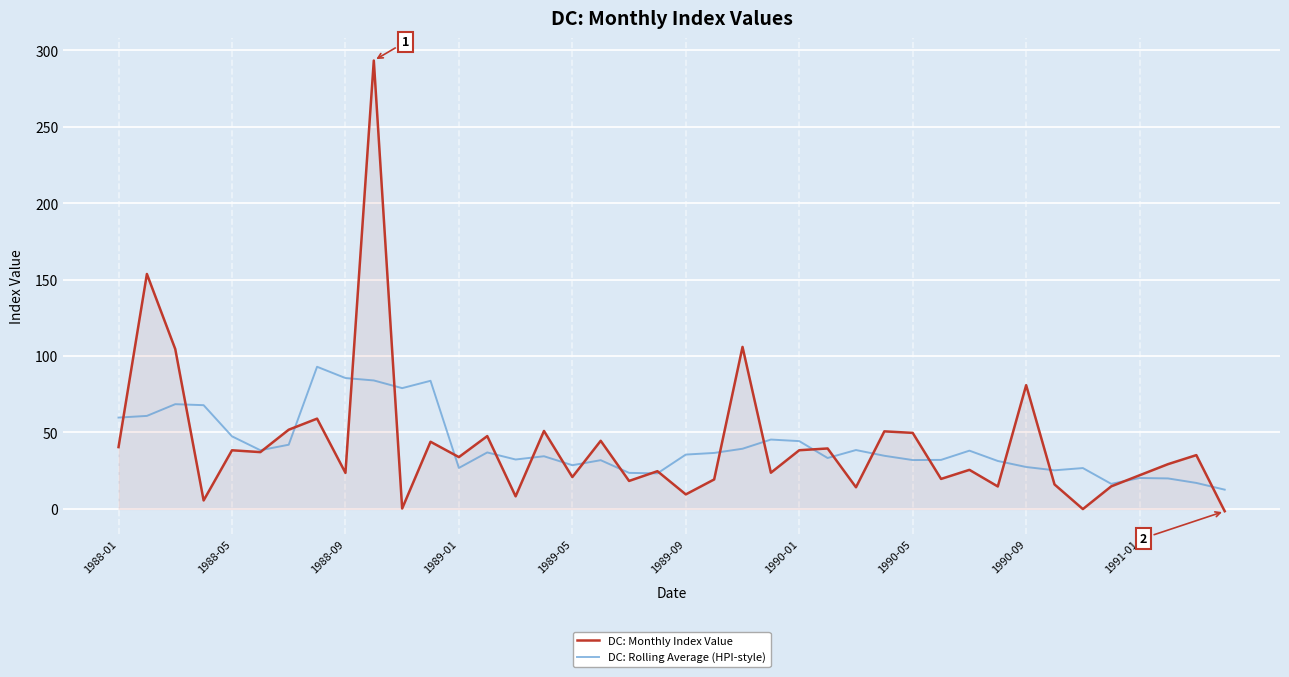

After their last crossing, which series has the higher values: DC: Monthly Index Value or DC: Rolling Average (HPI-style)?

DC: Rolling Average (HPI-style)